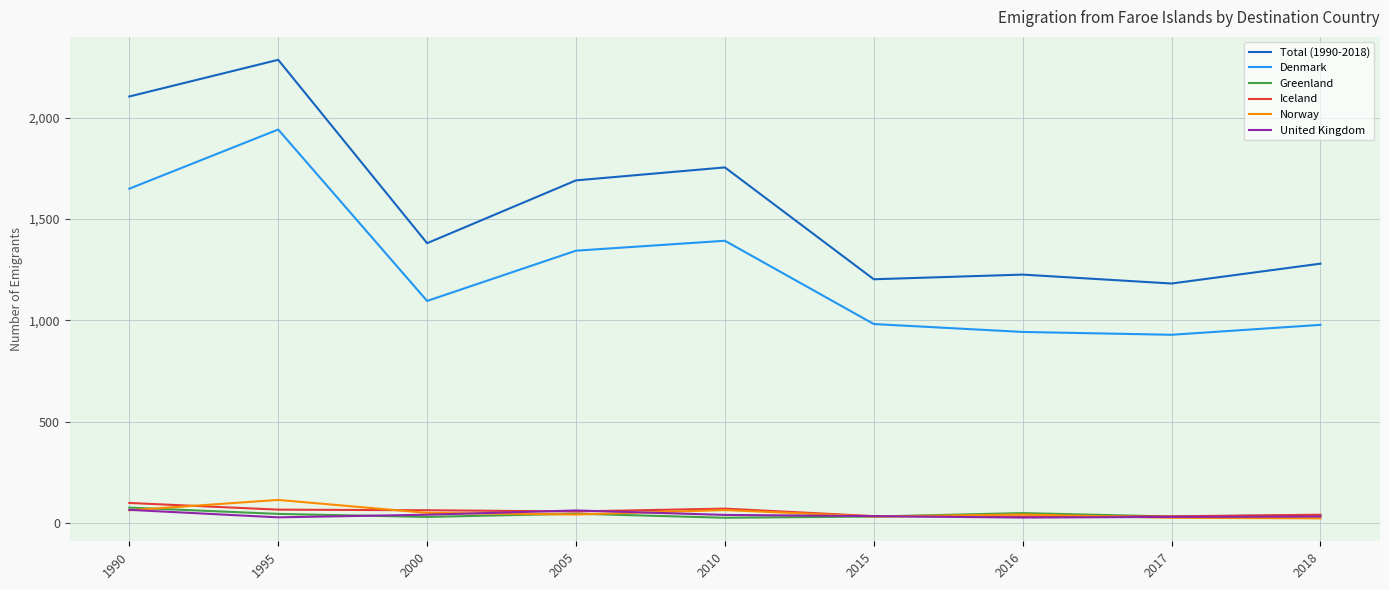

At how many categories does at least one series exceed 757?

9